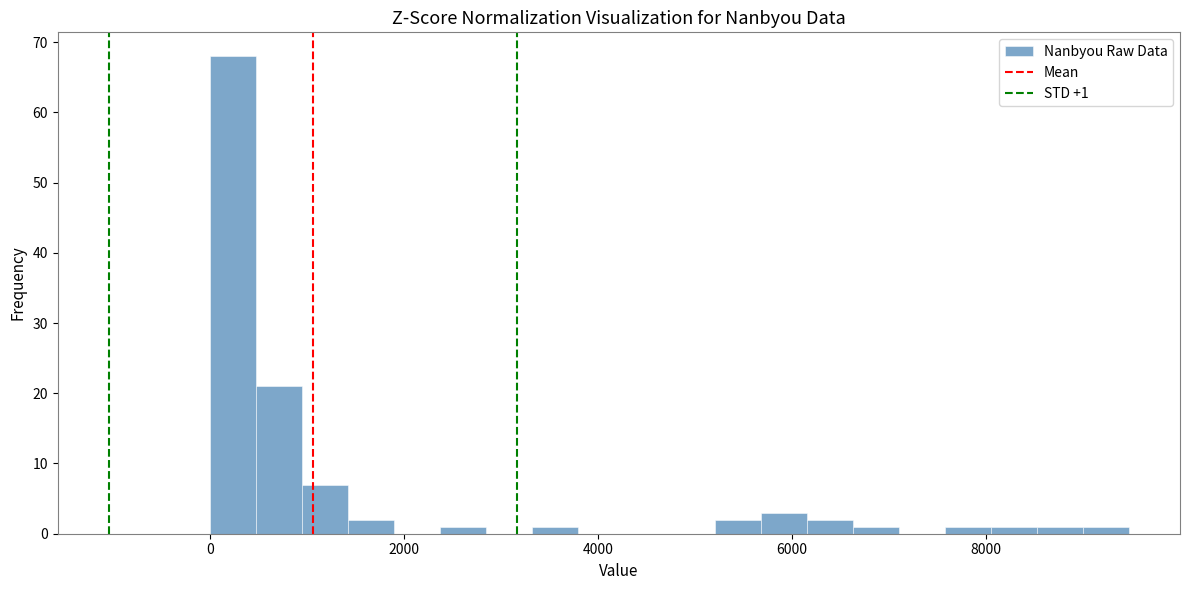

Read against the x-axis, roughly where is the centre of the tallest bar?

200